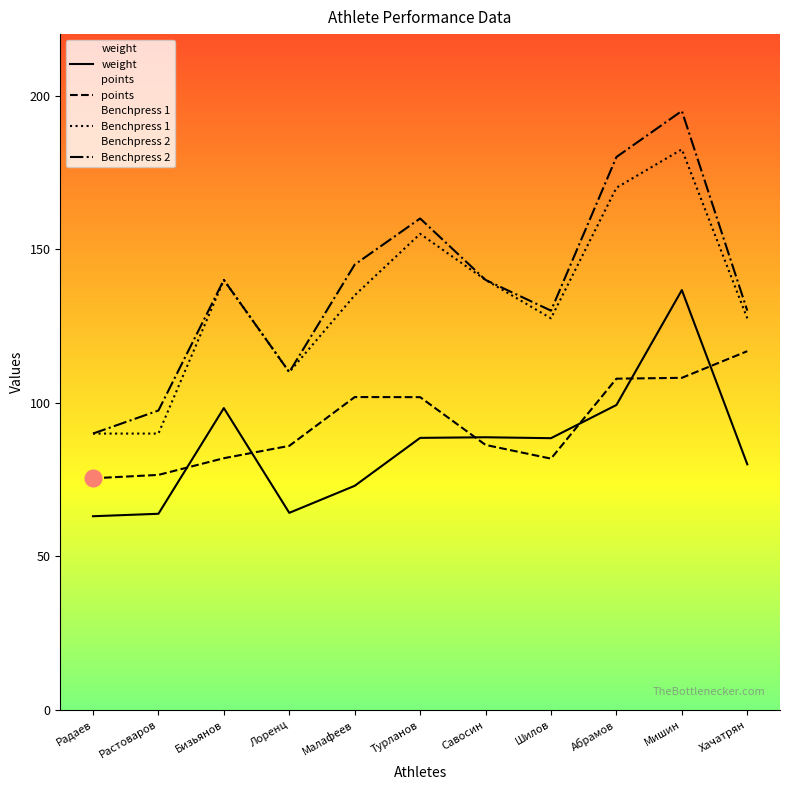

Between which two adjacent categories do points and weight first intersect?

Растоваров and Бизьянов